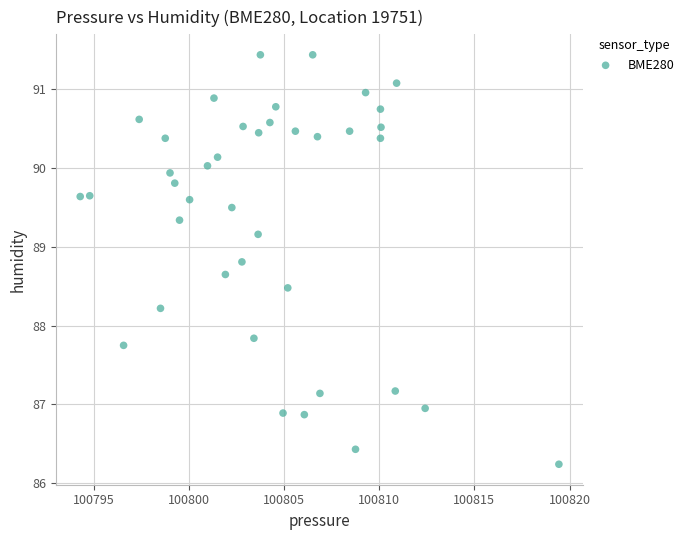

What Y value in the scatter plot is closest to 88?

87.8